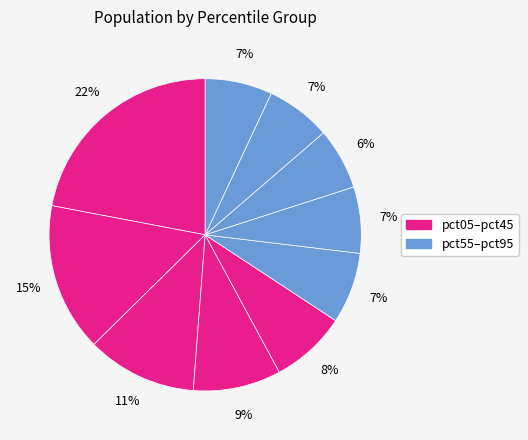

How many slices are in this pie chart?

10